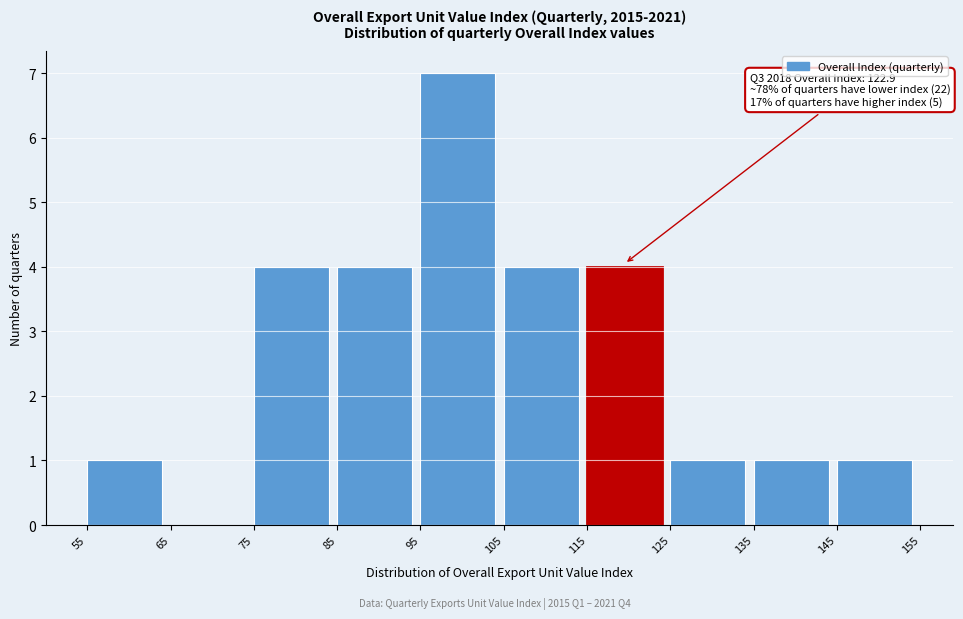

Which range on the x-axis has the tallest bar?

95 to 105